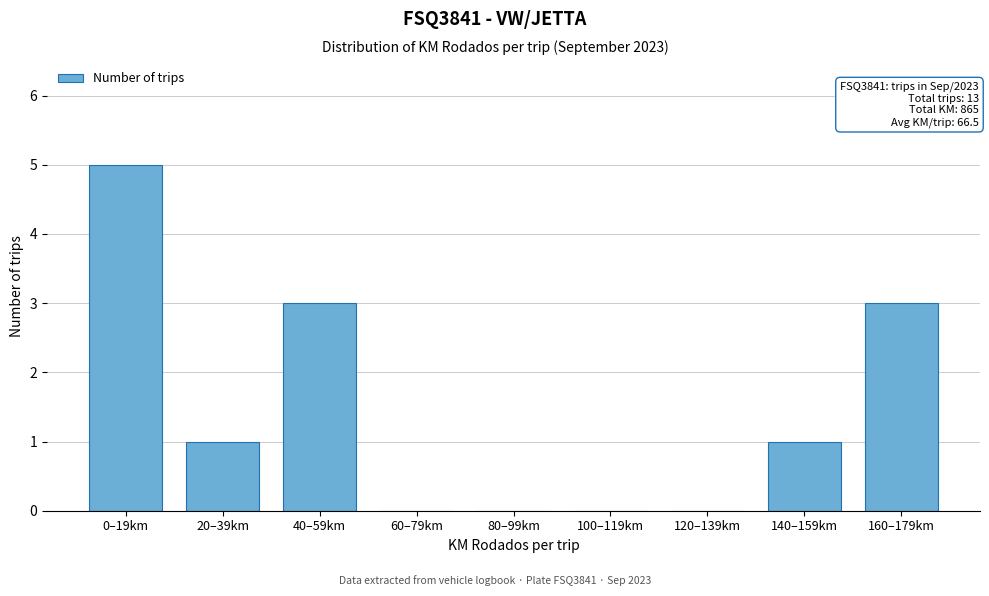

Reading right to left, list all the values displayed in this chart.

160–179km=3	140–159km=1	120–139km=0	100–119km=0	80–99km=0	60–79km=0	40–59km=3	20–39km=1	0–19km=5